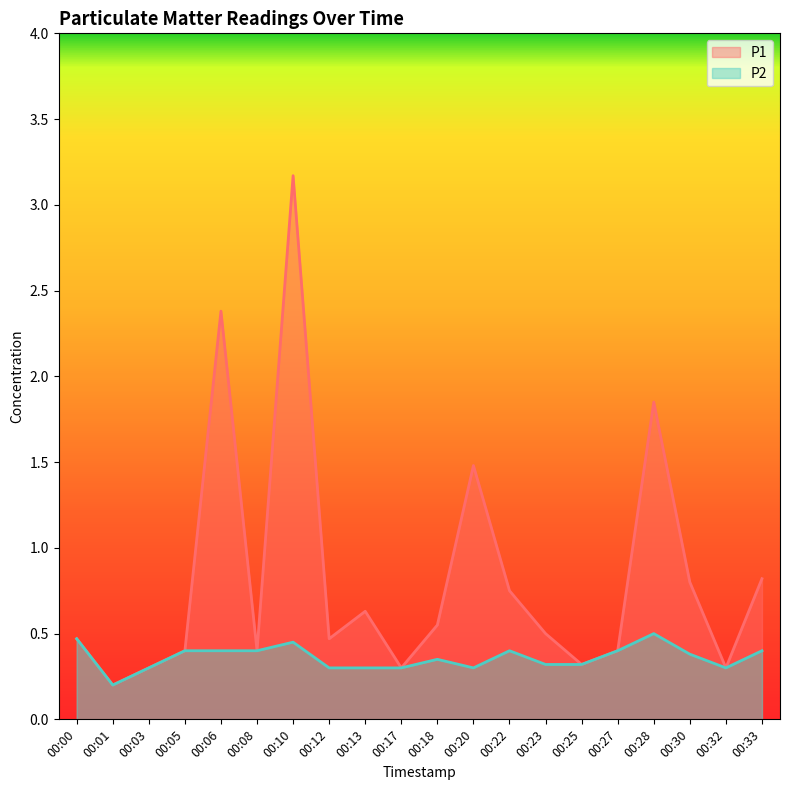

What is the difference between the maximum and second lowest values in the P2 series?

0.2